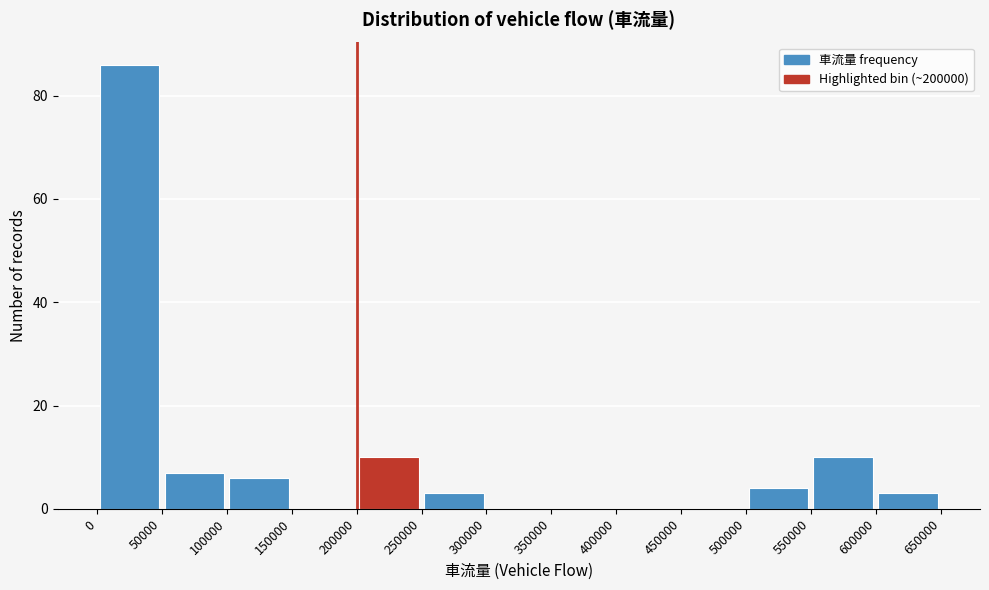

Over which range of the x-axis is the bar tallest?

0 to 50000